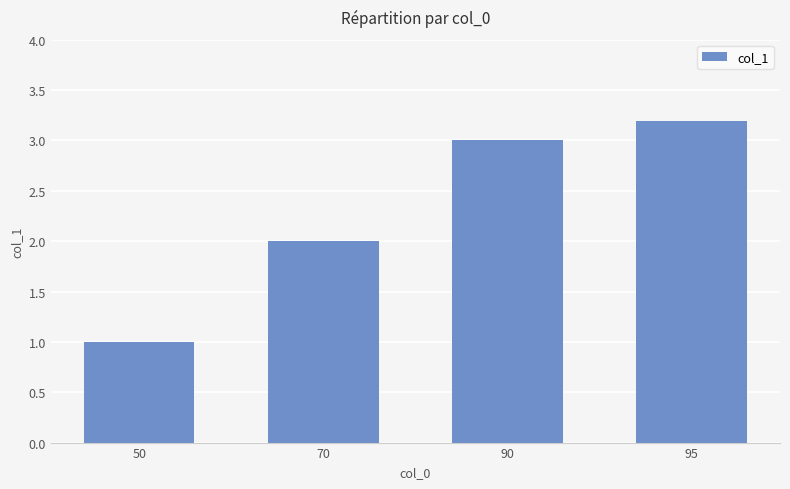

Approximately how many times larger is the value at 50 compared to 70?

0.5